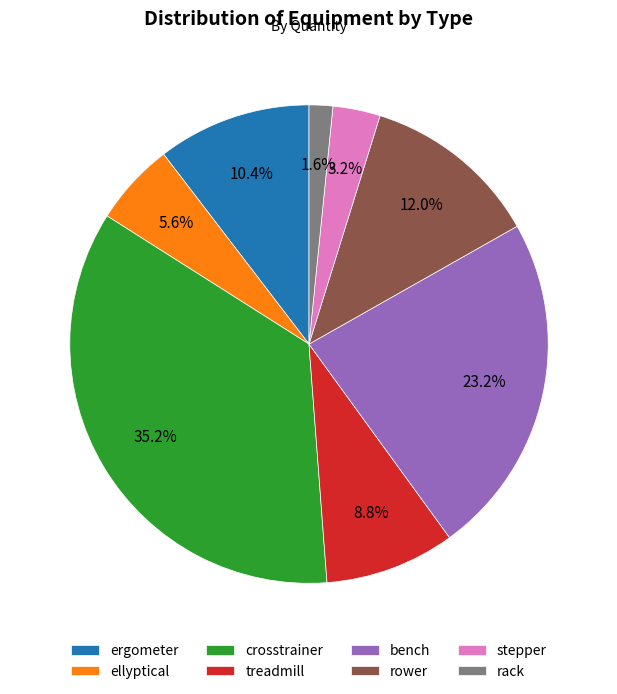

Is it true that rower is 12% of the pie?

True